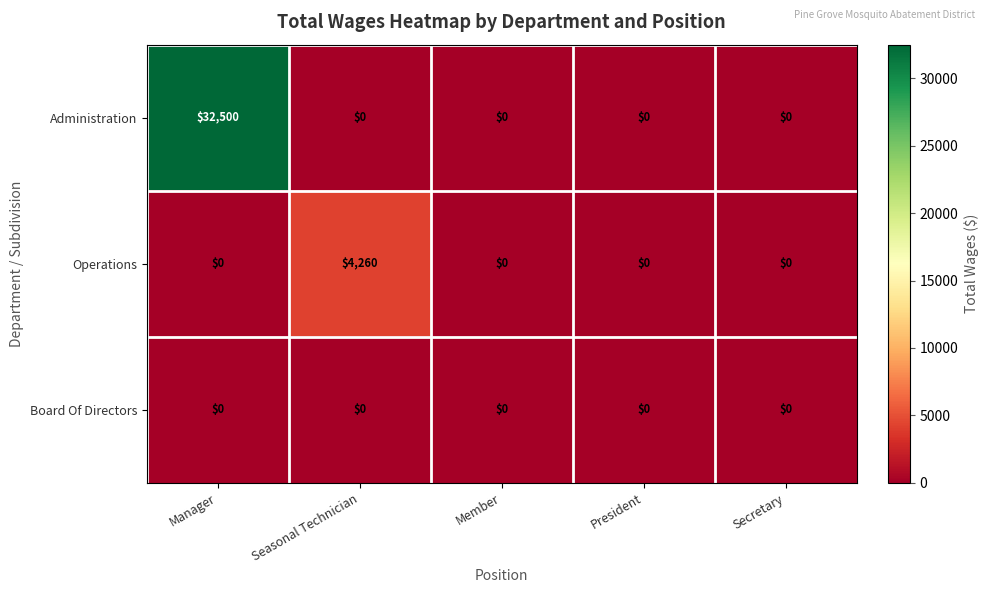

At which category does the chart reach its peak across all series?

Manager